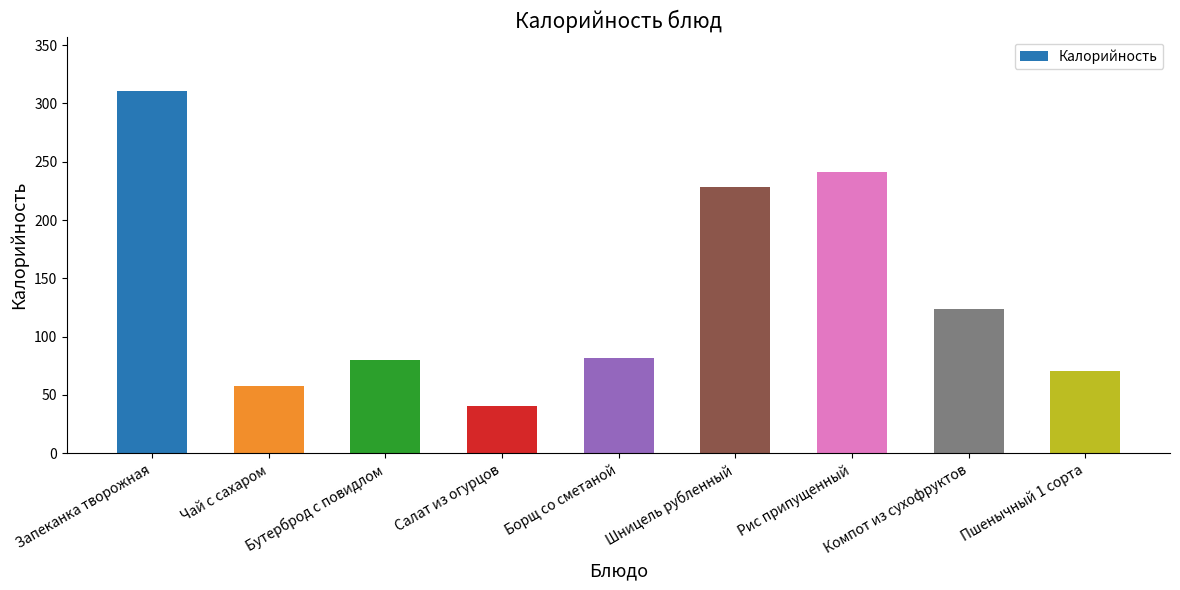

What is the difference between the second highest and second lowest values?

183.5